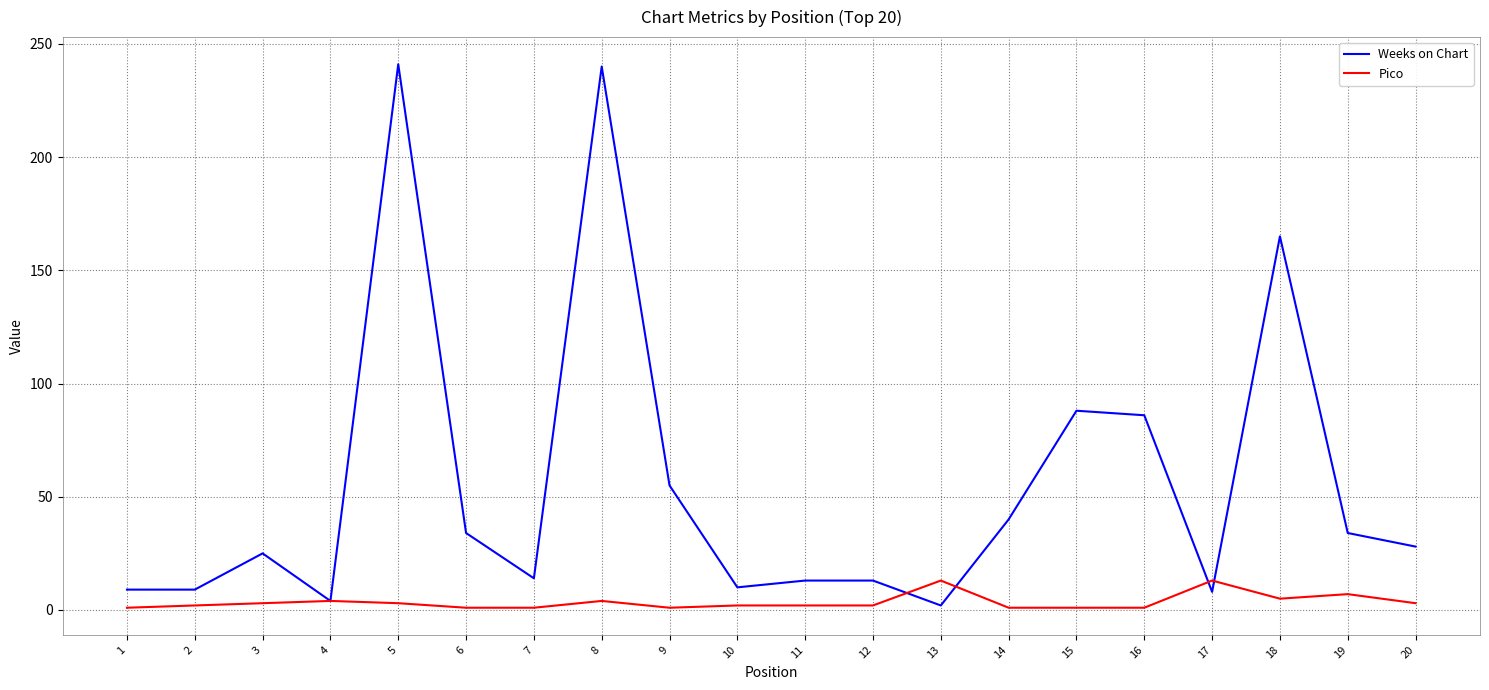

Does the chart have visible grid lines?

Yes